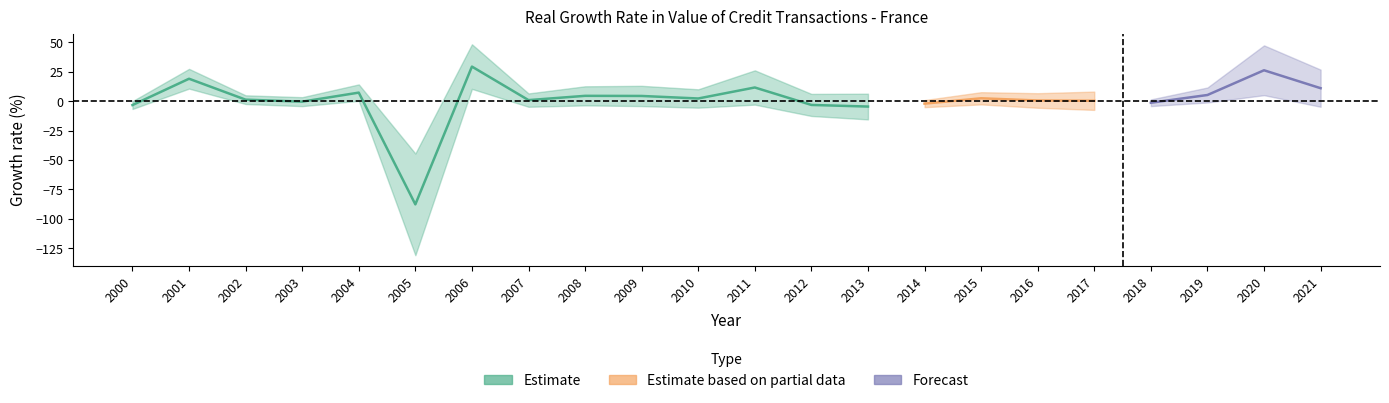

Is it true that the value at 2005 is -135.5?

False